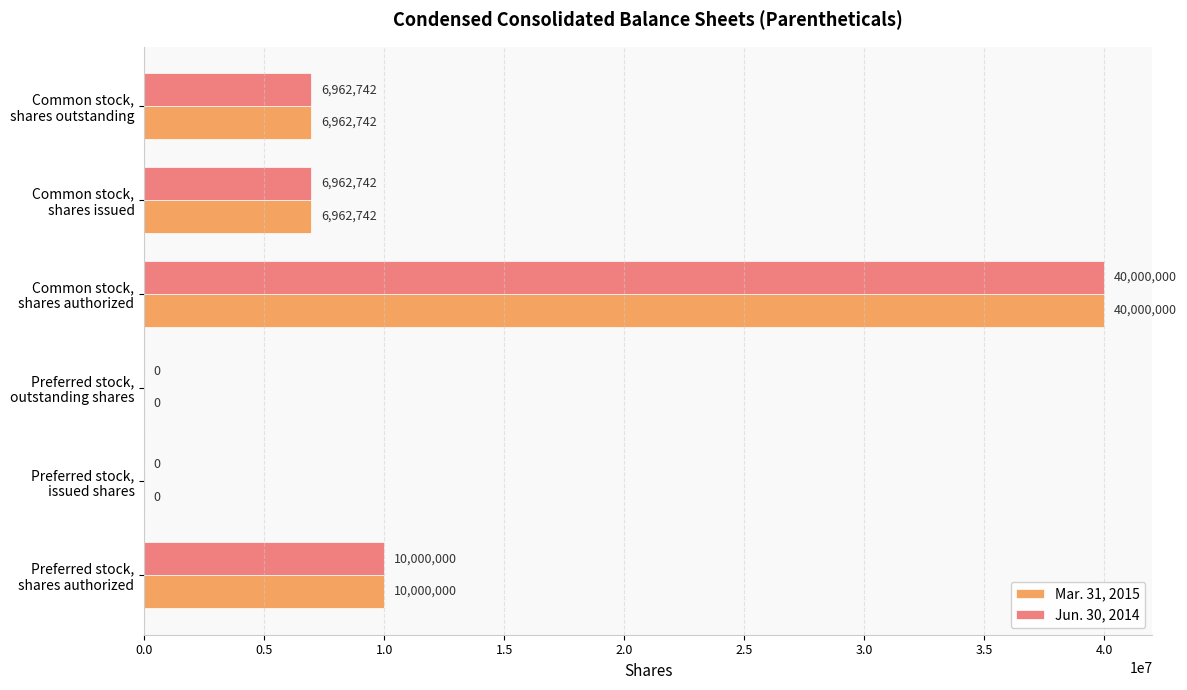

What is the maximum value shown in the chart?

40000000